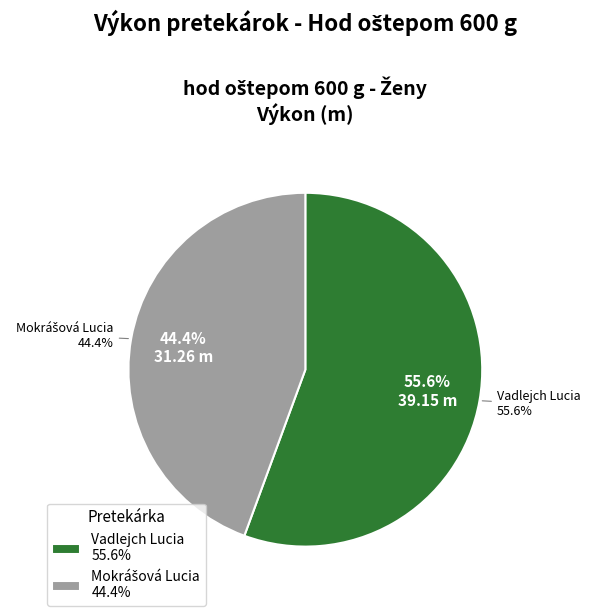

Which slice represents more than half of the pie?

Vadlejch Lucia